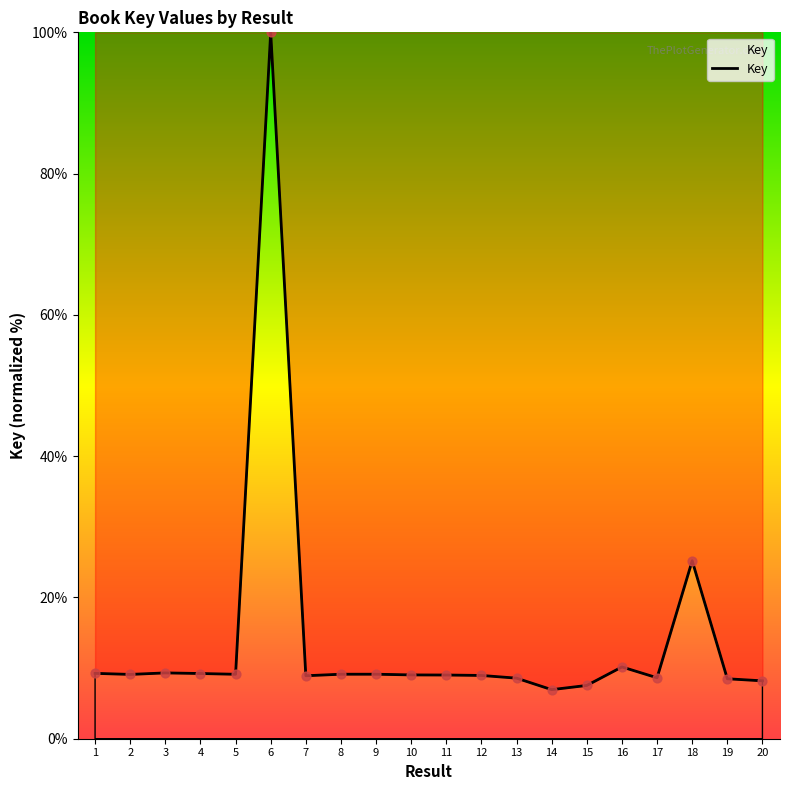

What is the change in value from 6 to 13?

-91.4